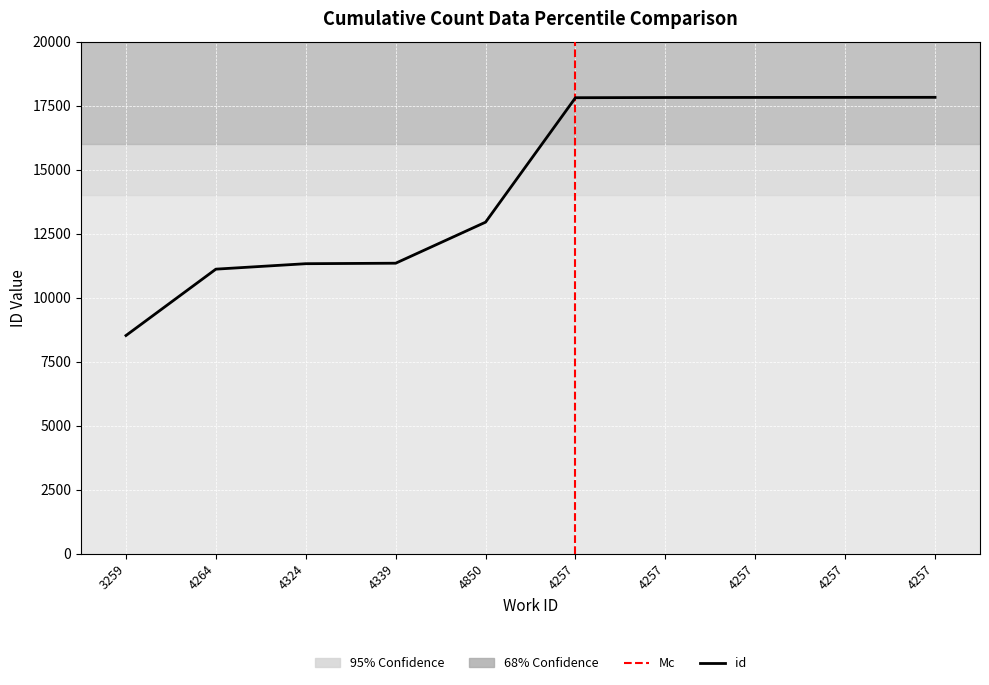

Reading left to right, what are all the values shown in this chart?

3259=8517	4264=11109	4324=11322	4339=11341	4850=12944	4257=17805	4257=17813	4257=17816	4257=17818	4257=17820